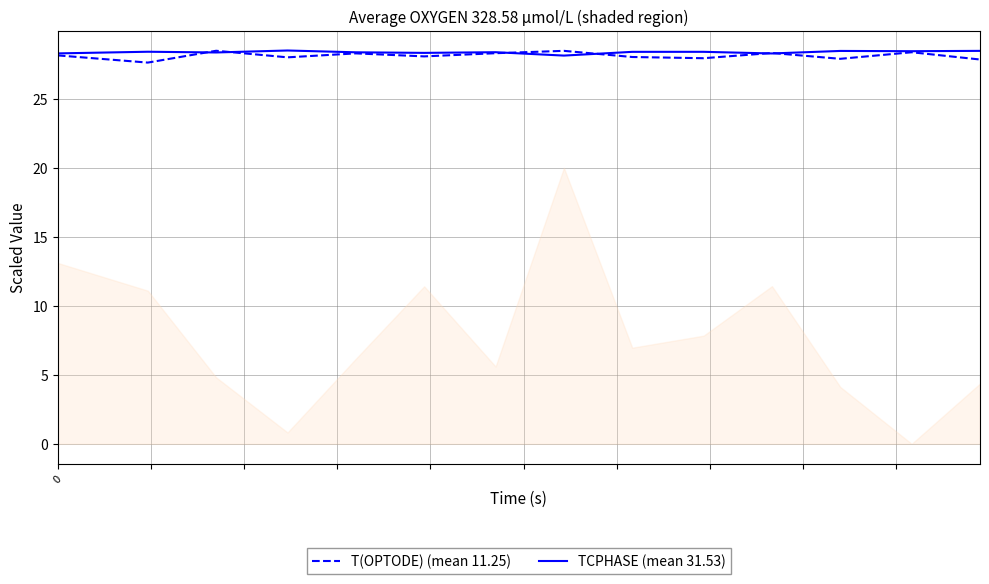

What is the greatest value displayed?

28.5